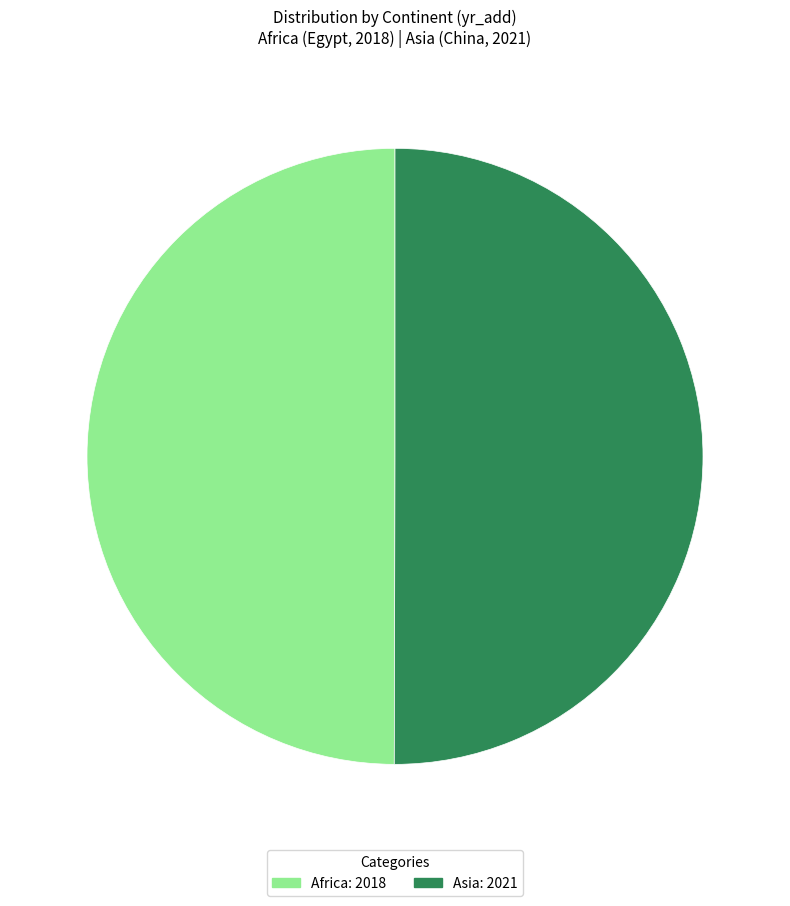

What is the ratio of the value at Asia to the value at Africa?

1.0